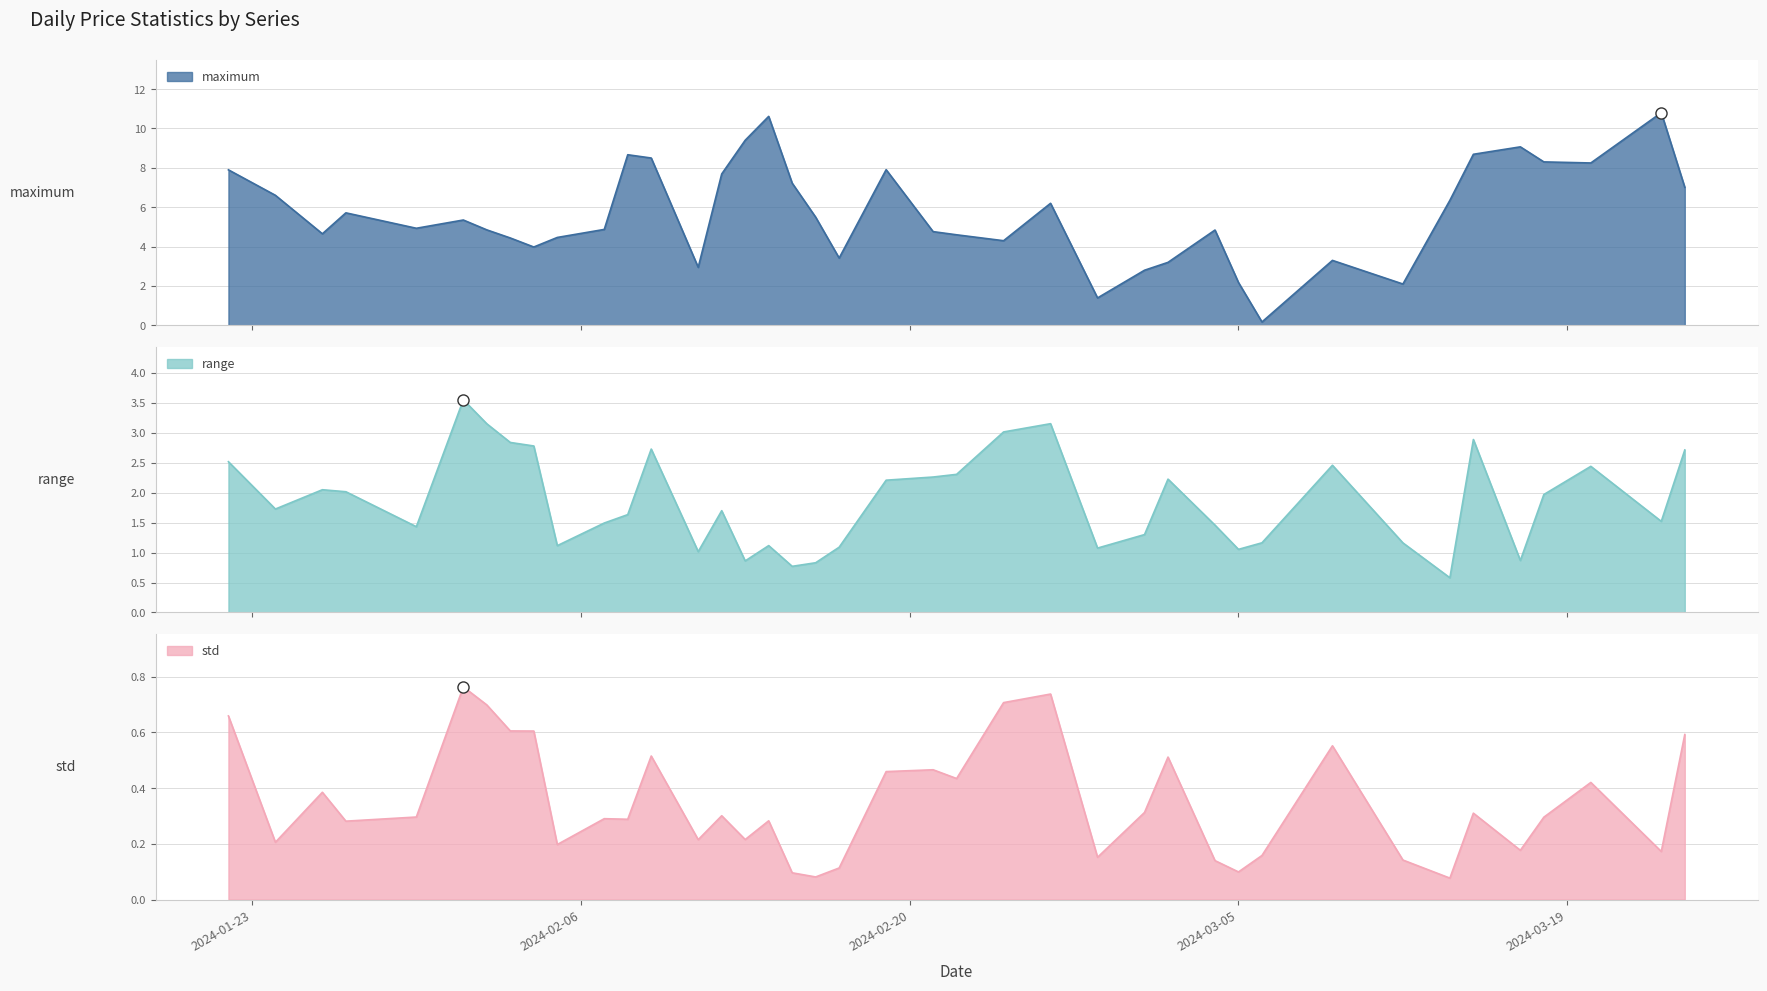

True or false: maximum has more than 1 points higher than both neighbors.

True